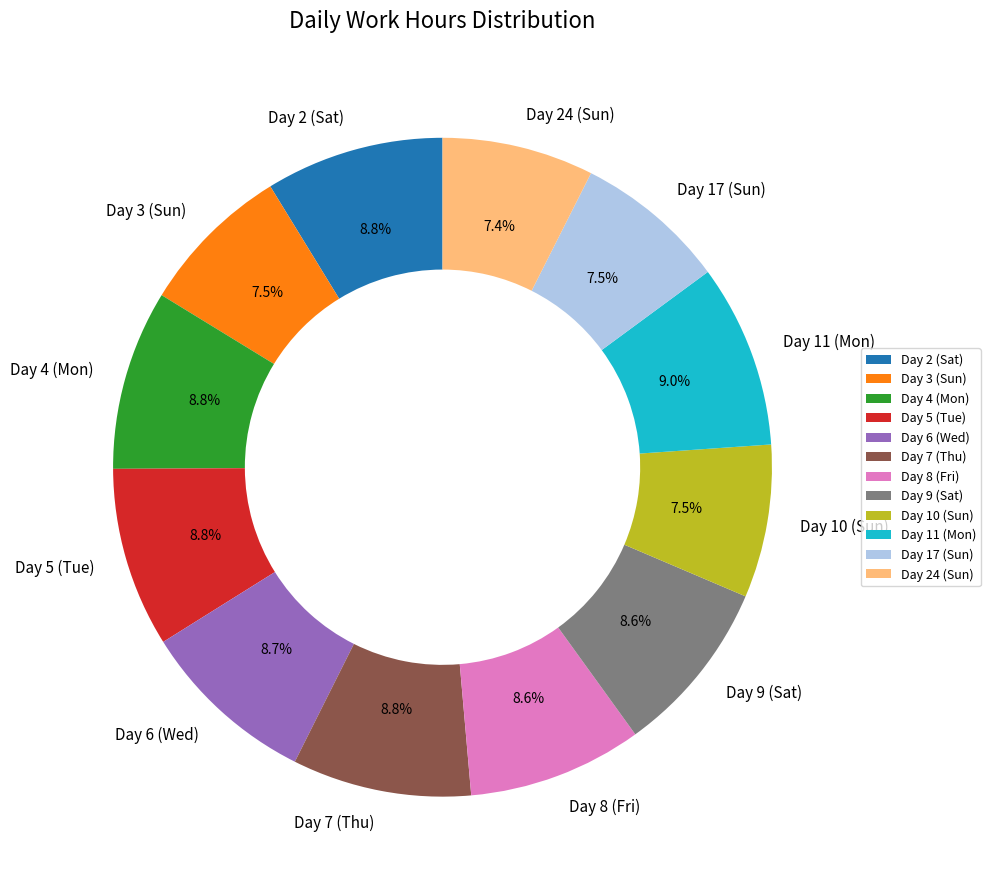

Approximately how many times larger is the value at Day 7 (Thu) compared to Day 6 (Wed)?

1.0